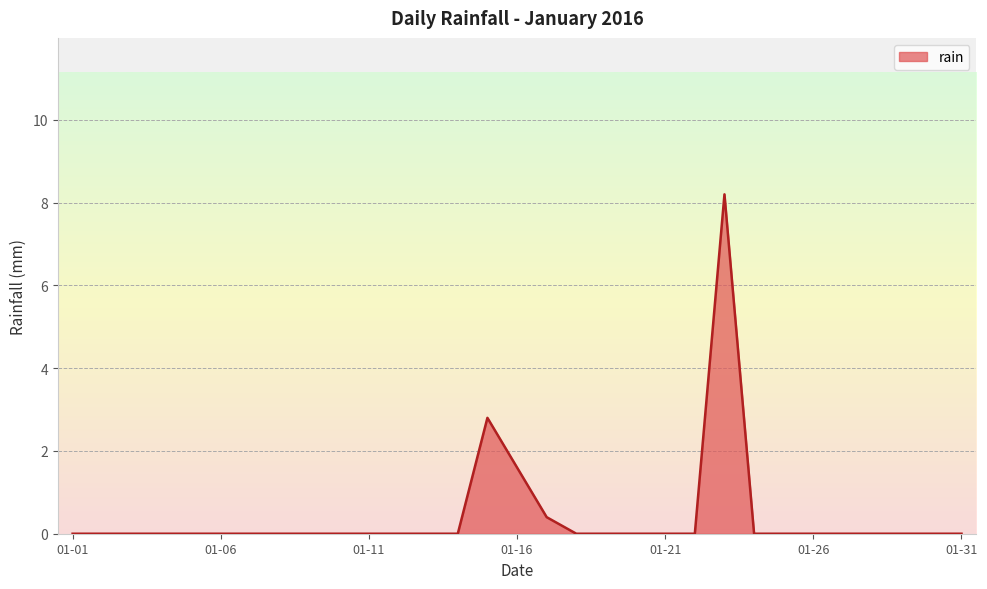

What is the maximum value shown in the chart?

8.2